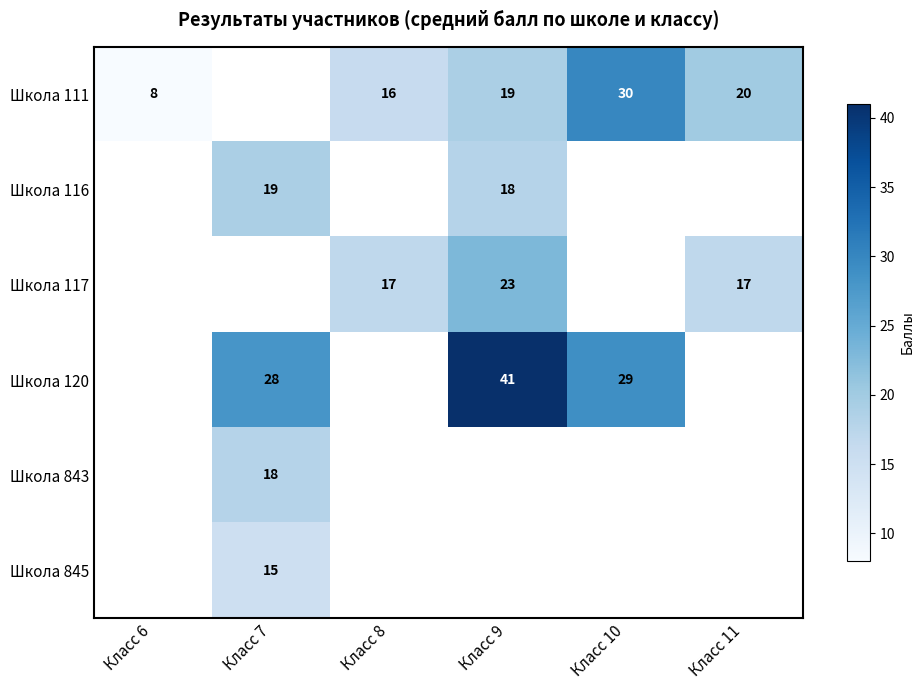

What is the difference between the Школа 111 values at Класс 6 and Класс 9?

11